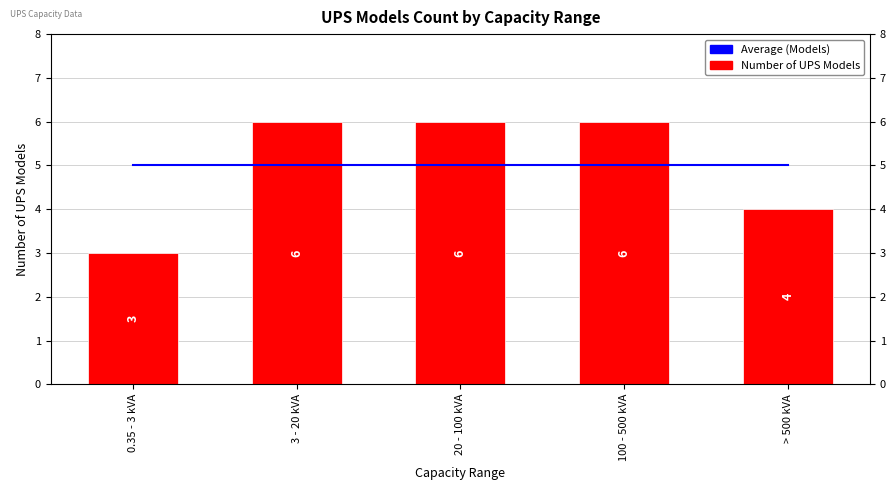

The value of Average (Models) at > 500 kVA is 3. True or false?

False